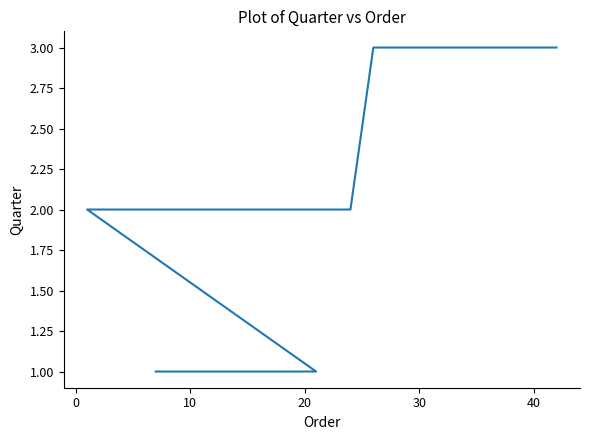

Reading left to right, list all the values displayed in this chart.

1	1	1	1	1	1	1	1	1	1	1	1	2	2	2	2	2	2	2	2	3	3	3	3	3	3	3	3	3	3	3	3	3	3	3	3	3